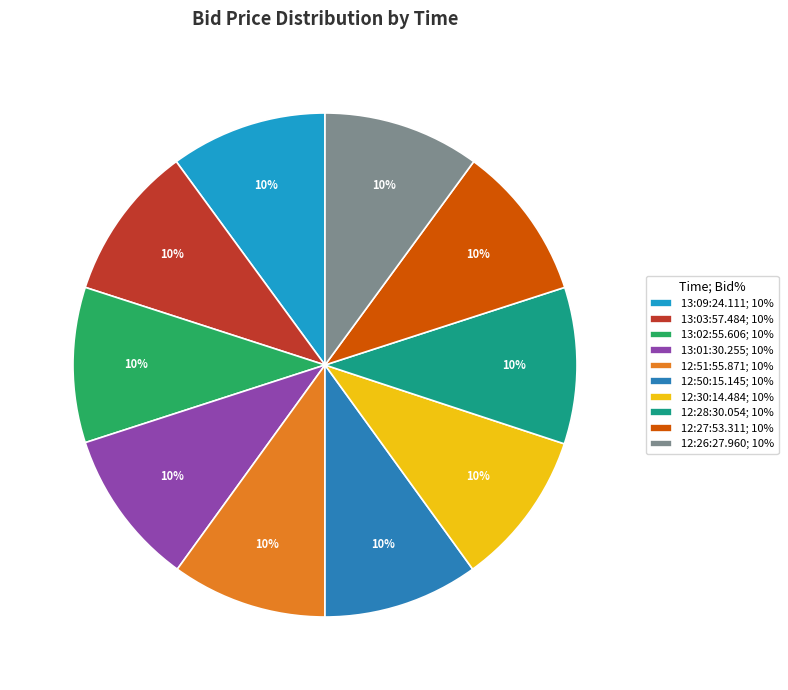

Does 12:28:30.054 represent more than half of the total?

No